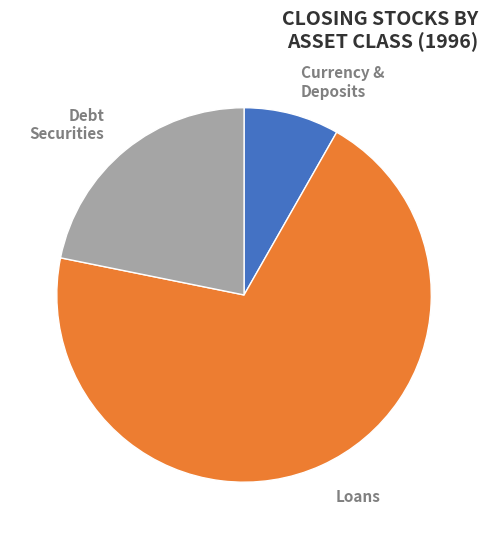

To the nearest percent, what is the difference between the largest and smallest slice percentages?

62%